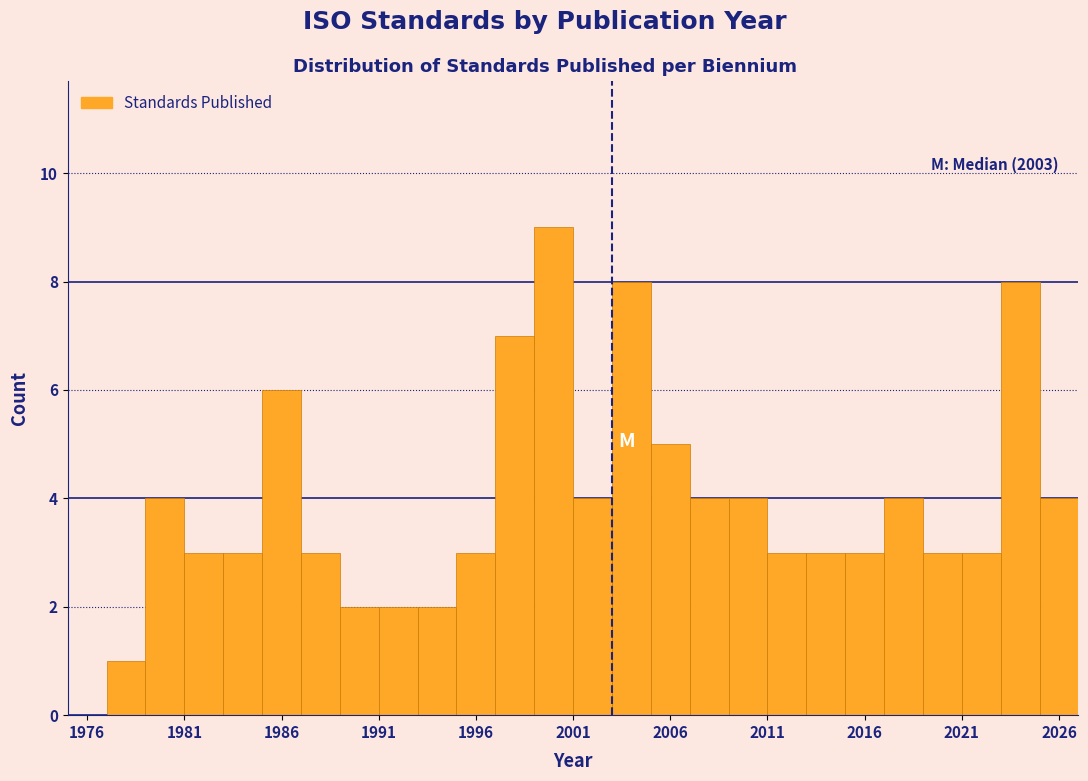

Over which range of the x-axis is the bar tallest?

1999 to 2001